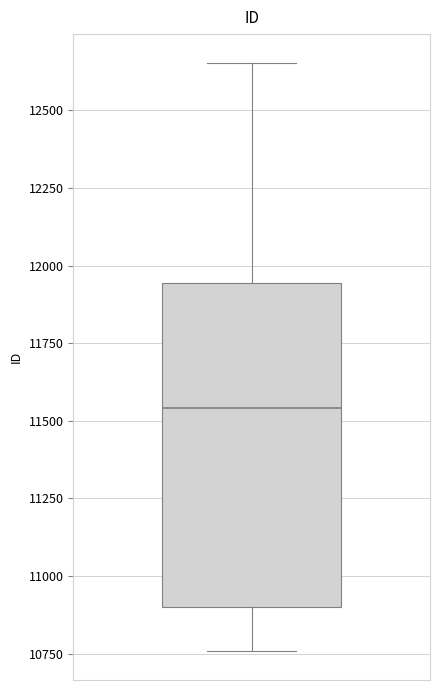

Where does the median line of the box sit on the y-axis? The values are not printed on the chart, so give them approximately, as read against the axis.

11550